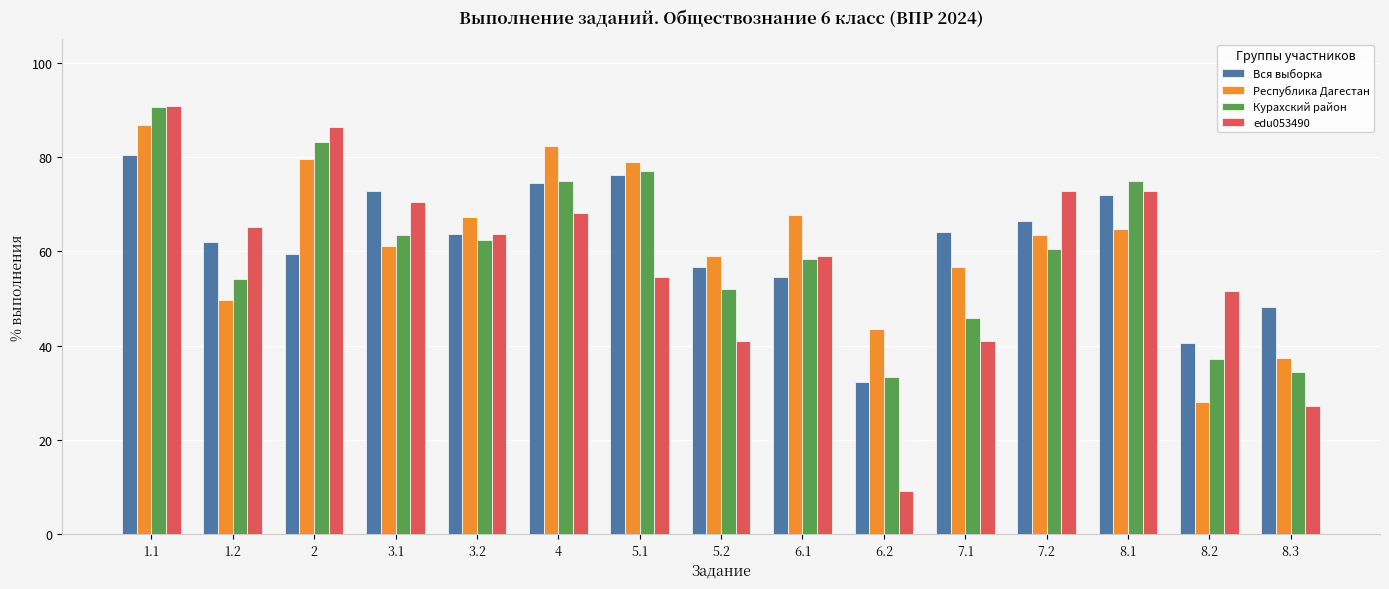

What is the difference between the highest and lowest values at 6.1?

13.1